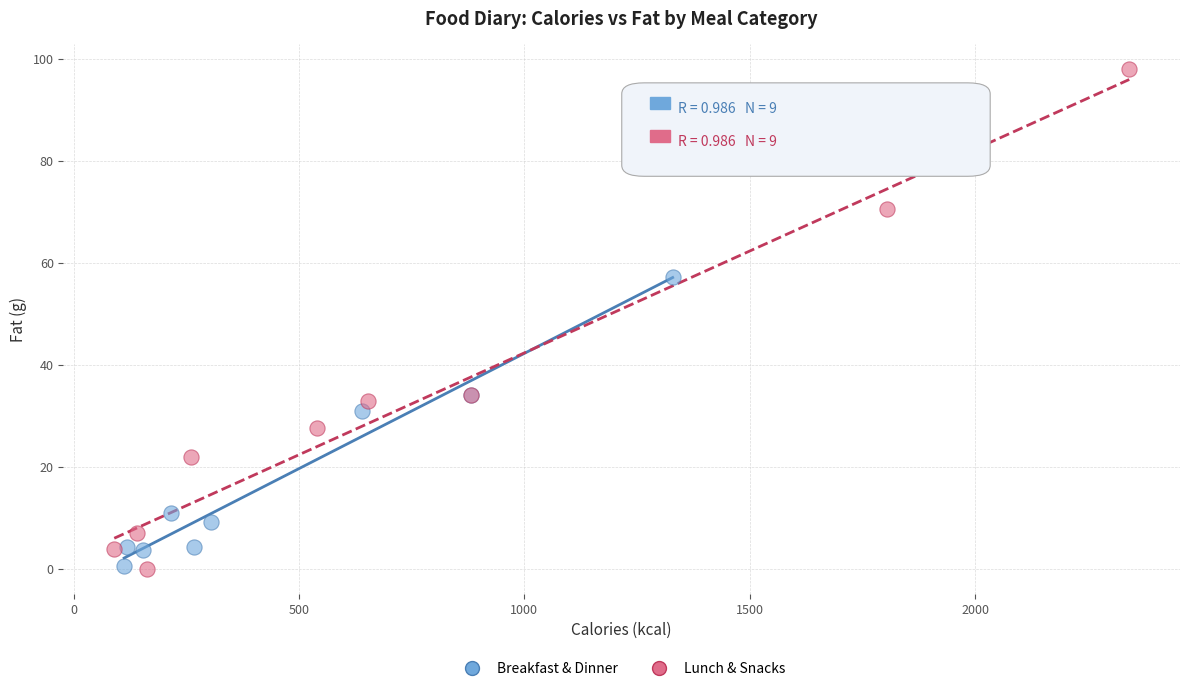

Which series contains the highest Y value?

Lunch & Snacks